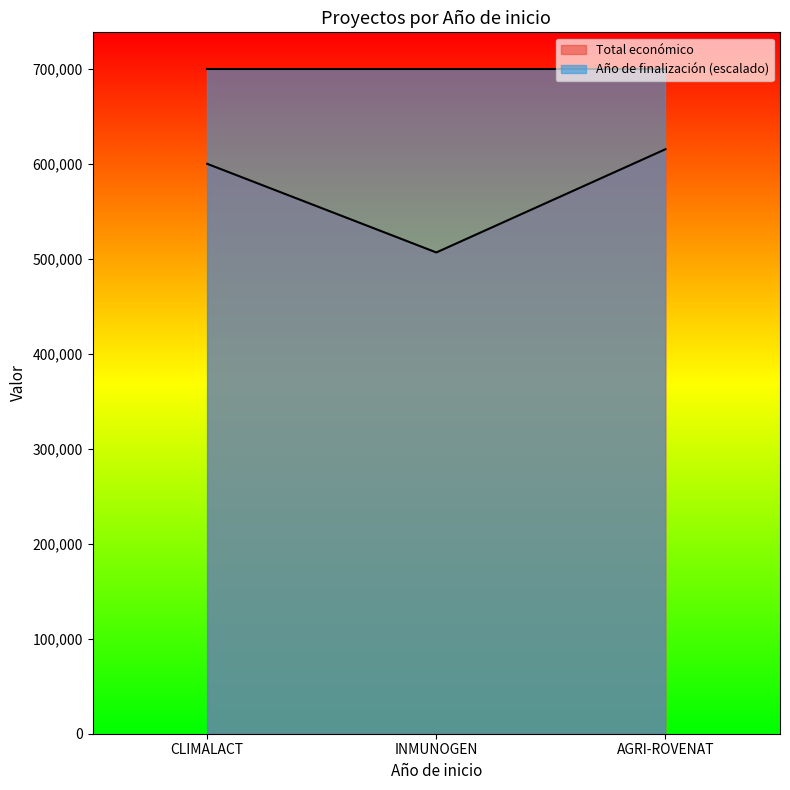

Rank the categories by value from lowest to highest.

INMUNOGEN, CLIMALACT, AGRI-ROVENAT